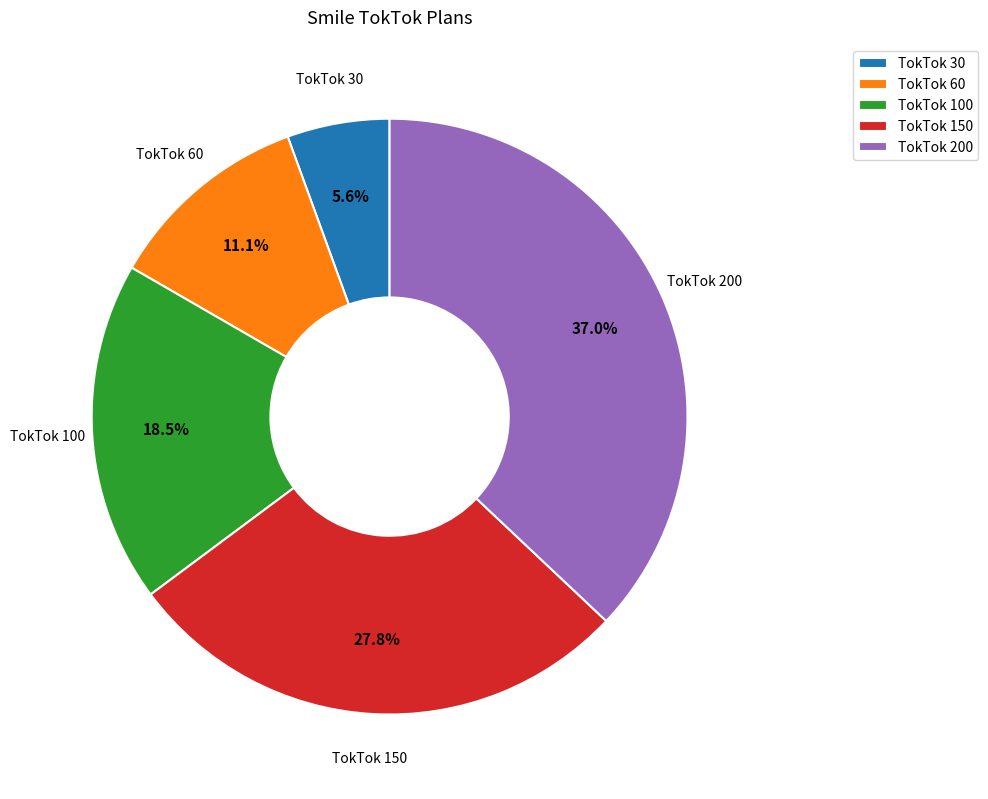

Is it true that TokTok 200 is 37% of the pie?

True